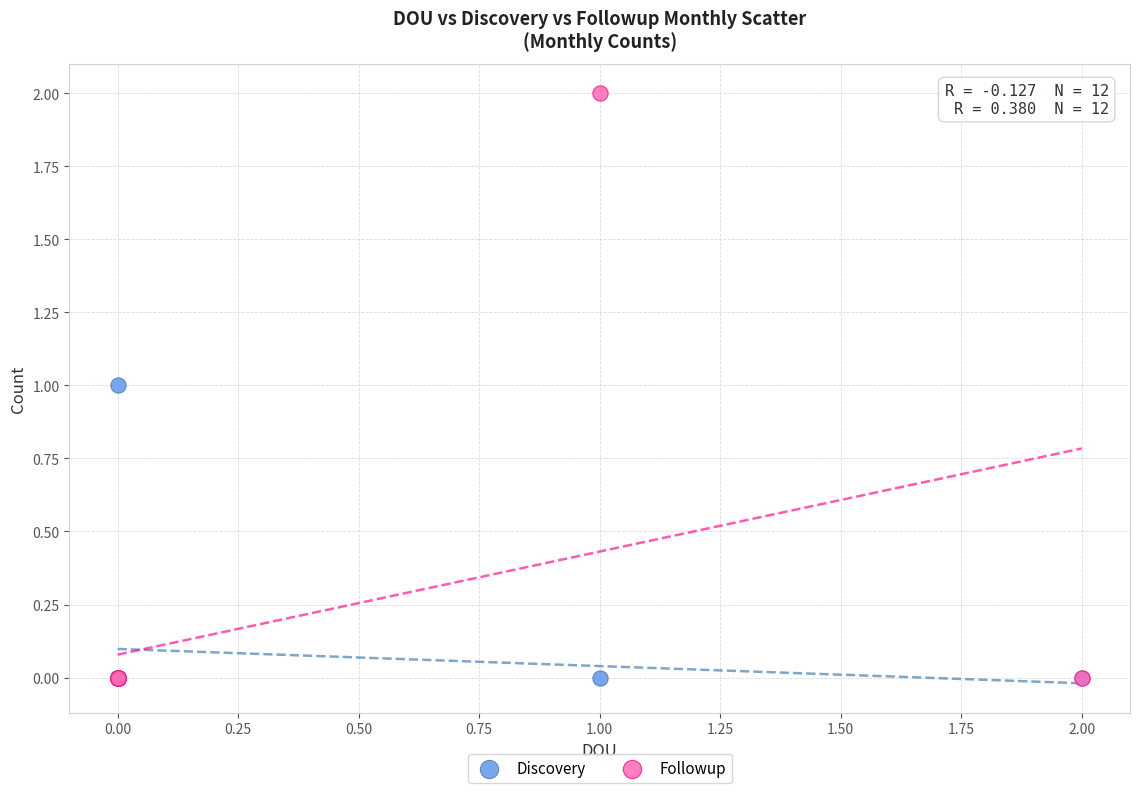

Which series has the largest Y range (max minus min)?

Followup